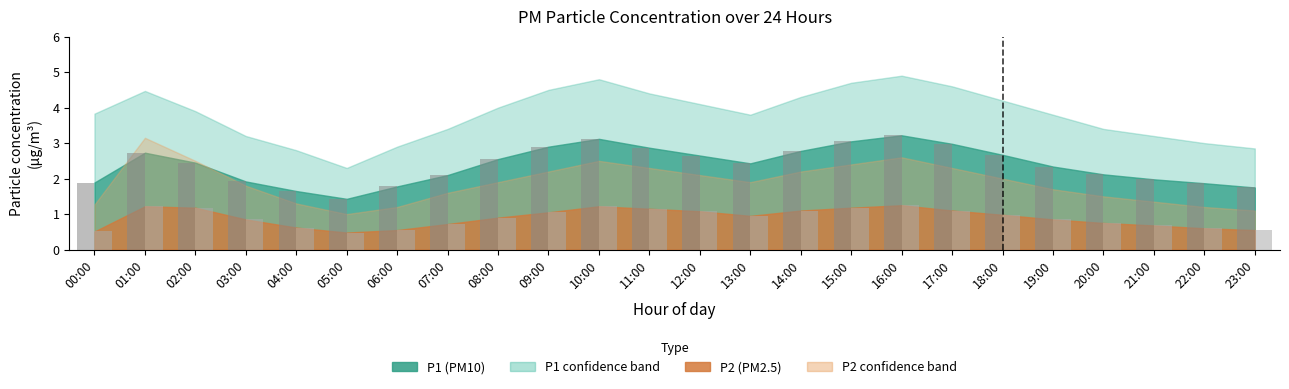

Which series changed the most between 05:00 and 19:00?

P1